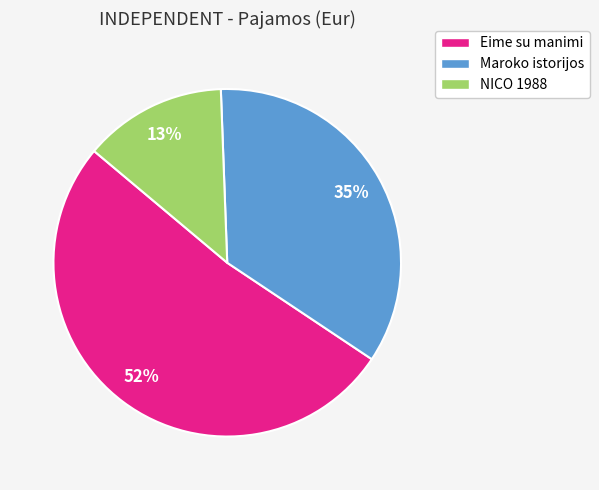

True or false: Eime su manimi accounts for 57% of the total.

False